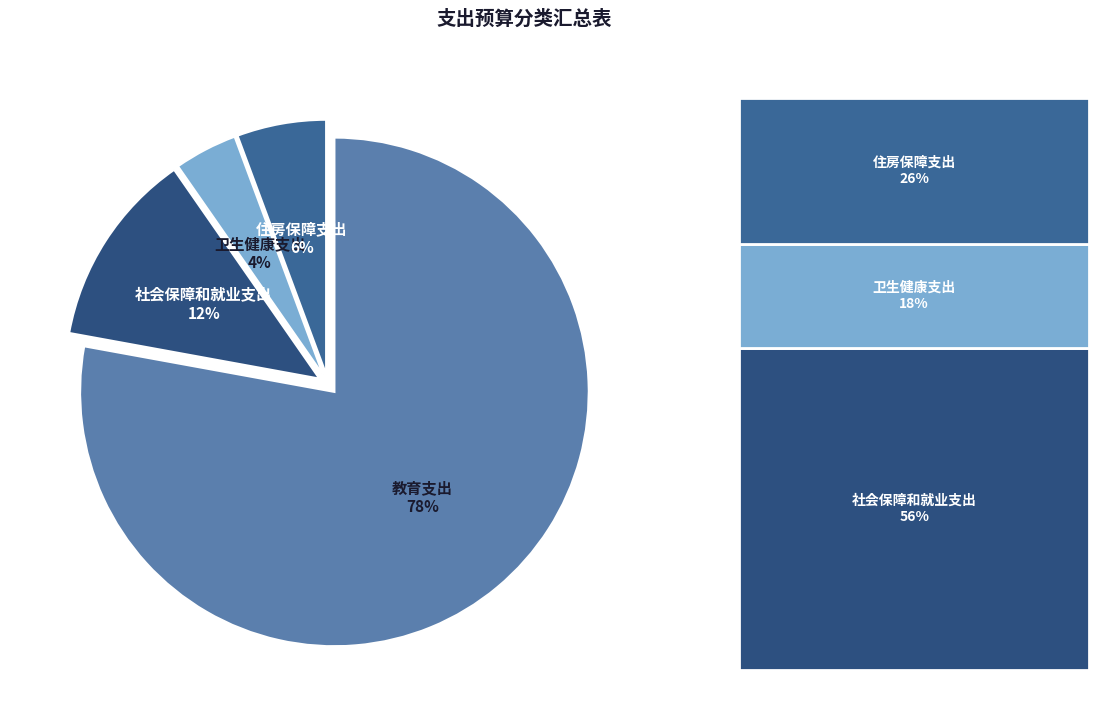

What is the smallest slice in the pie chart?

卫生健康支出